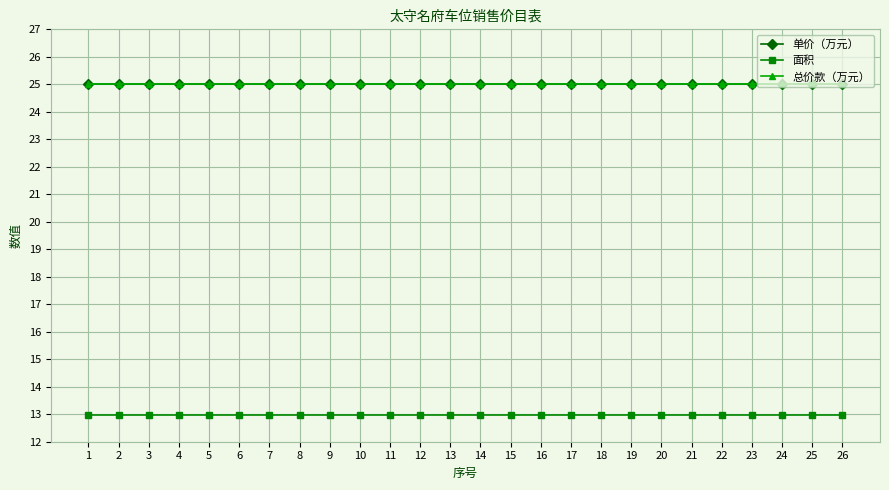

True or false: 面积 and 单价（万元） intersect in this chart.

False